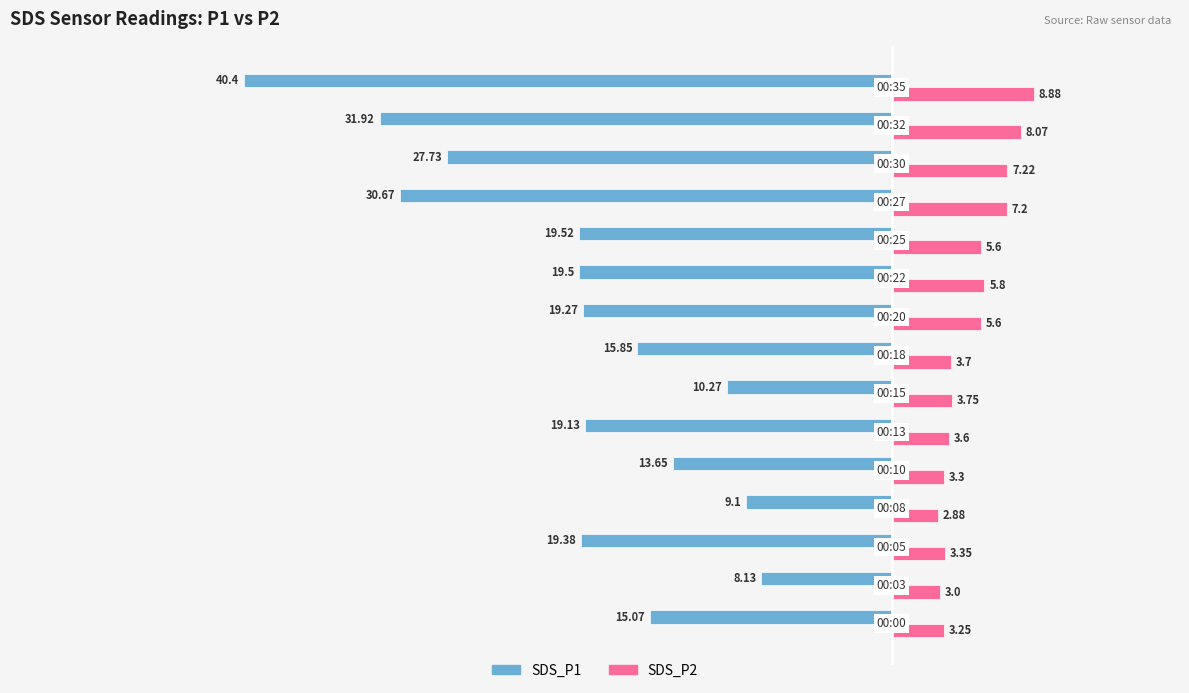

Which series has the largest total across all categories?

SDS_P2